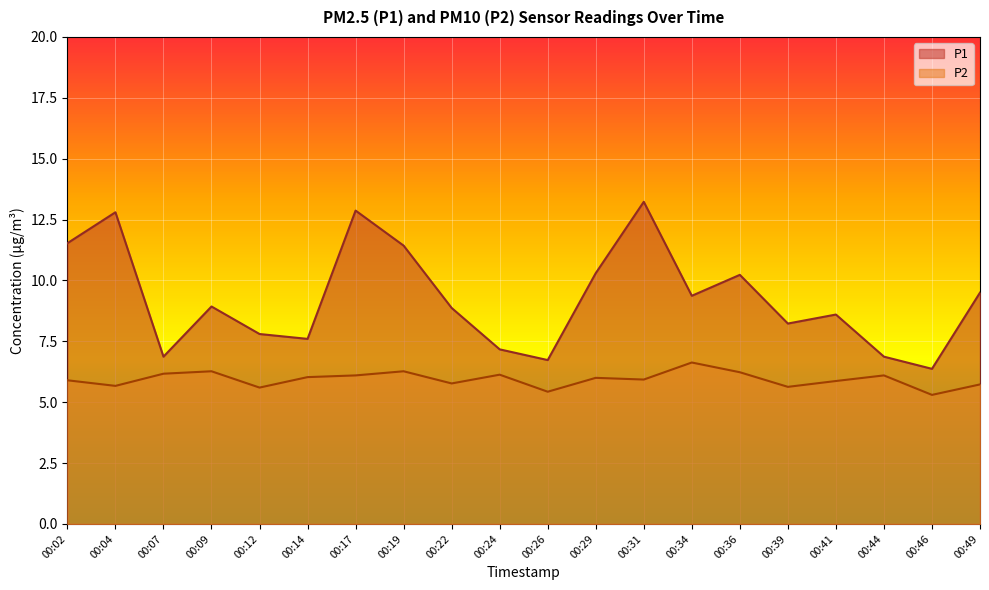

True or false: P1 has more than 0 points higher than both neighbors.

True